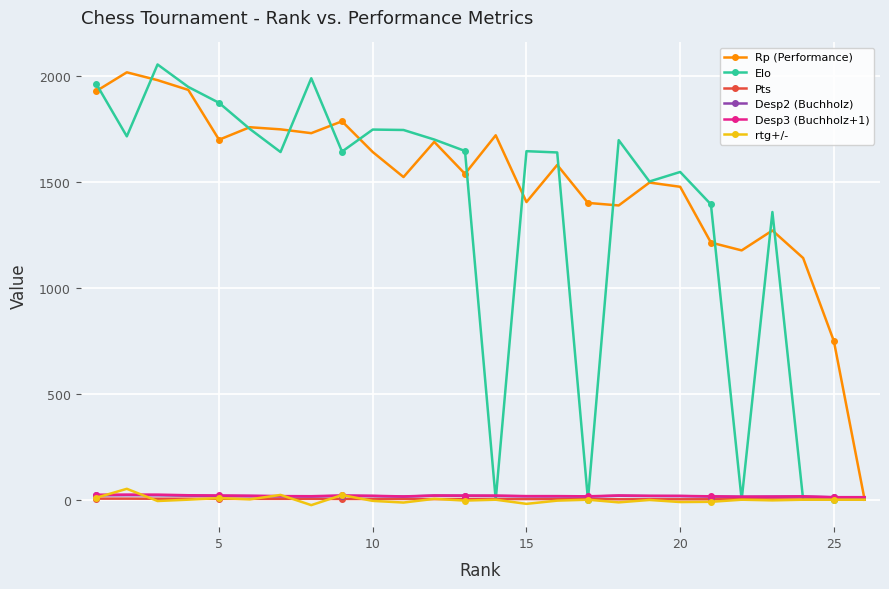

How many Pts values are between 2 and 4?

18